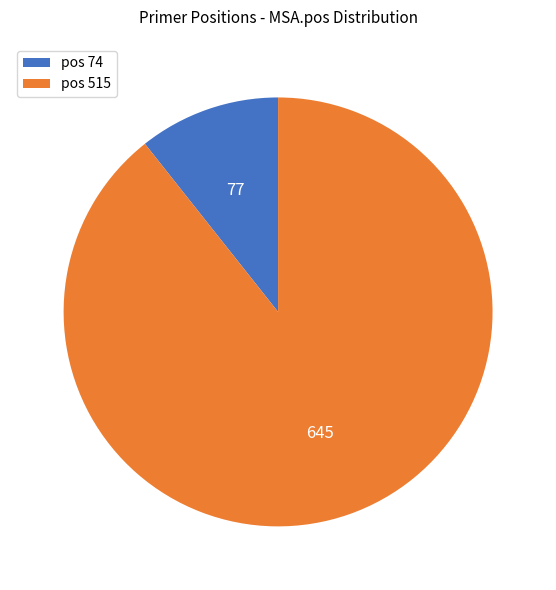

What is the majority slice?

pos 515